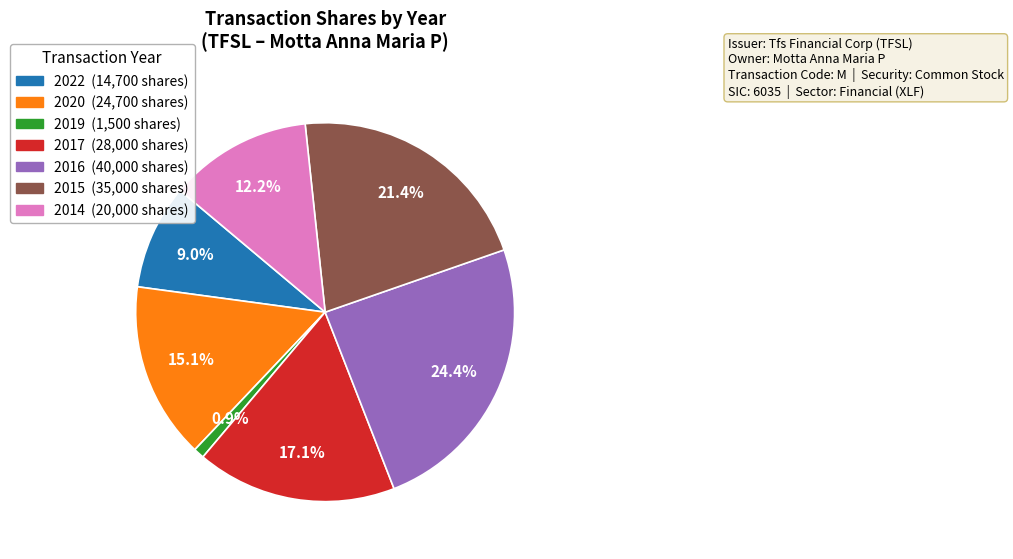

Is there any slice that represents more than half of the pie?

No